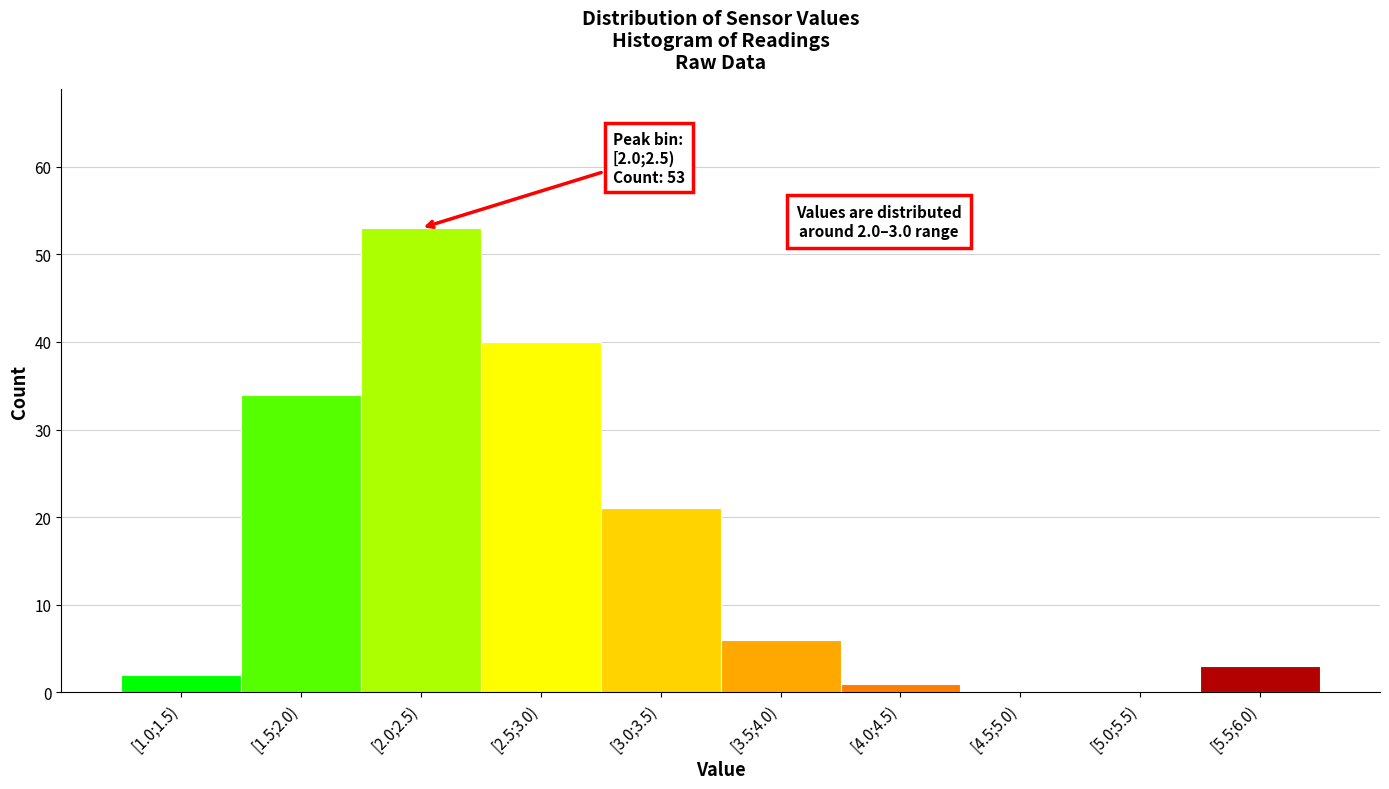

Reading left to right, transcribe all the data shown in this chart.

[1.0;1.5)=2	[1.5;2.0)=34	[2.0;2.5)=53	[2.5;3.0)=40	[3.0;3.5)=21	[3.5;4.0)=6	[4.0;4.5)=1	[4.5;5.0)=0	[5.0;5.5)=0	[5.5;6.0)=3